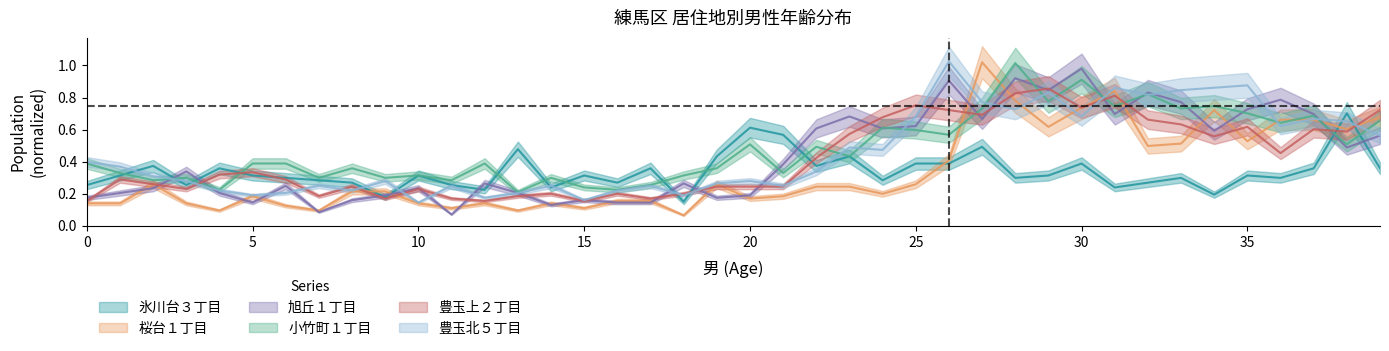

Rank the categories by 豊玉上２丁目 value from lowest to highest.

0, 12, 15, 9, 11, 17, 7, 13, 14, 16, 18, 3, 10, 8, 19, 20, 21, 2, 1, 6, 4, 5, 22, 36, 34, 23, 38, 37, 35, 33, 32, 24, 27, 26, 39, 30, 25, 31, 28, 29